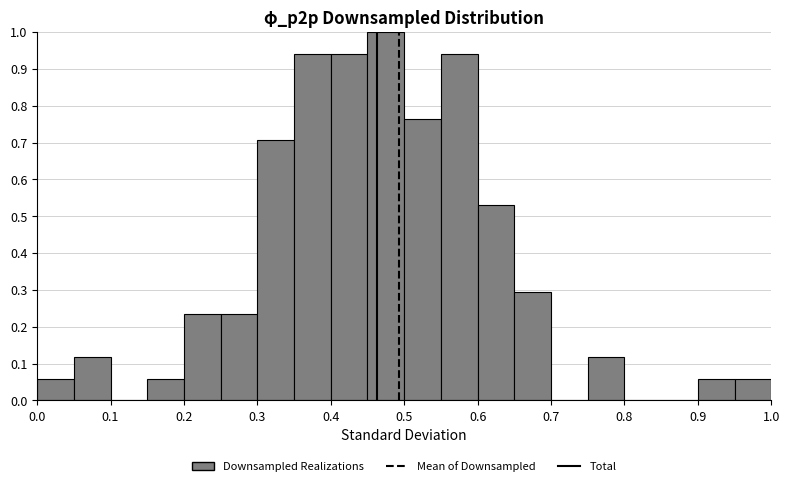

Which range on the x-axis has the tallest bar?

0.45 to 0.50